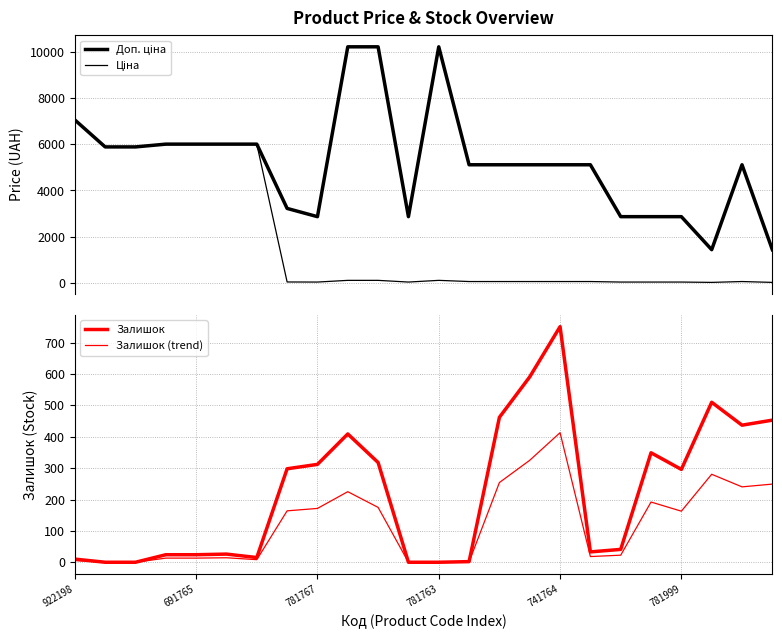

Rank the series by their maximum value, from lowest to highest.

Залишок (trend), Залишок, Ціна, Доп. ціна